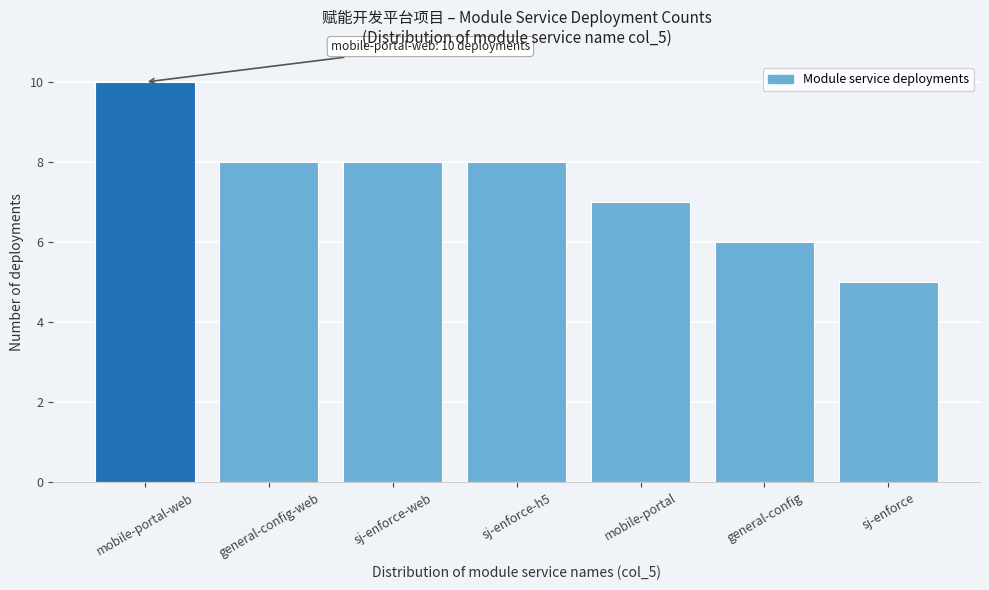

Reading left to right, transcribe all the data shown in this chart.

10	8	8	8	7	6	5